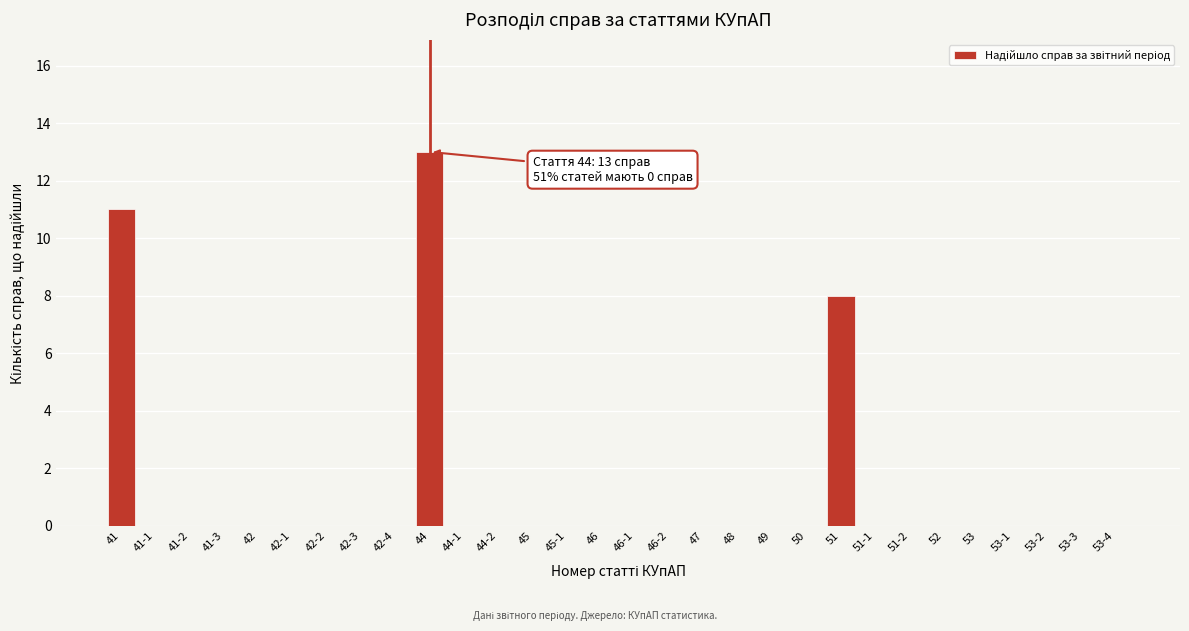

Reading left to right, list all the values displayed in this chart.

41=11	41-1=0	41-2=0	41-3=0	42=0	42-1=0	42-2=0	42-3=0	42-4=0	44=13	44-1=0	44-2=0	45=0	45-1=0	46=0	46-1=0	46-2=0	47=0	48=0	49=0	50=0	51=8	51-1=0	51-2=0	52=0	53=0	53-1=0	53-2=0	53-3=0	53-4=0